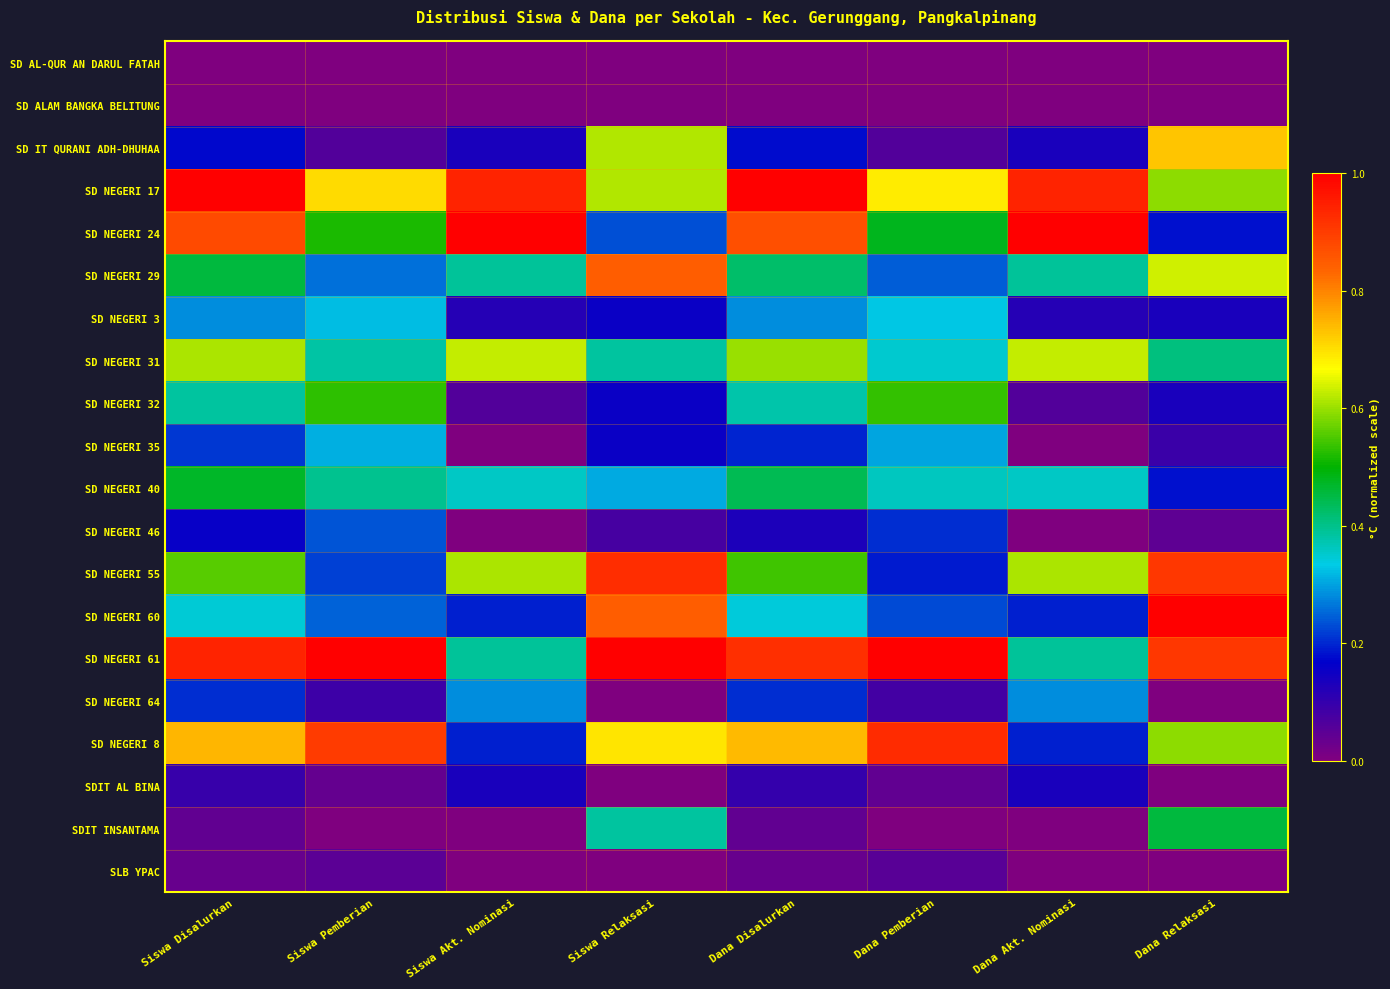

Between Dana Akt. Nominasi and Dana Pemberian, which is larger?

Dana Akt. Nominasi